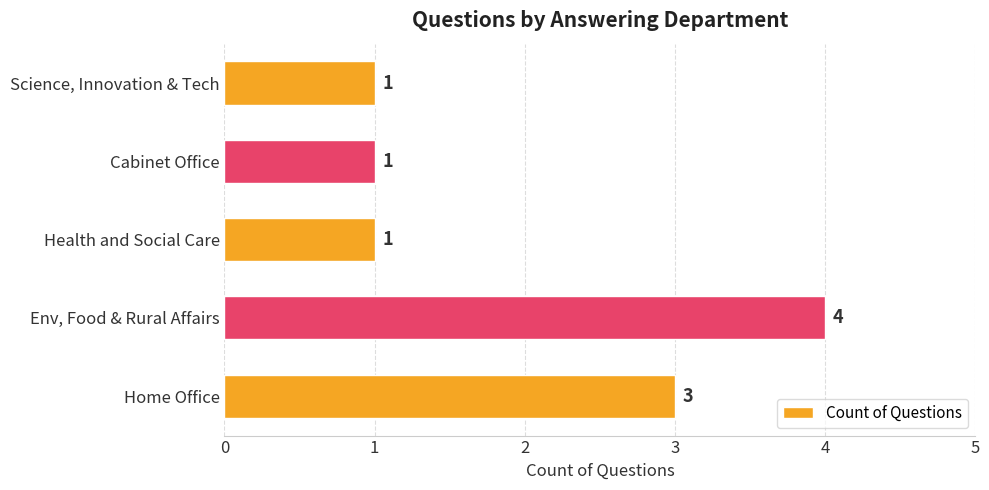

Approximately how many times larger is the value at Home Office compared to Health and Social Care?

3.0